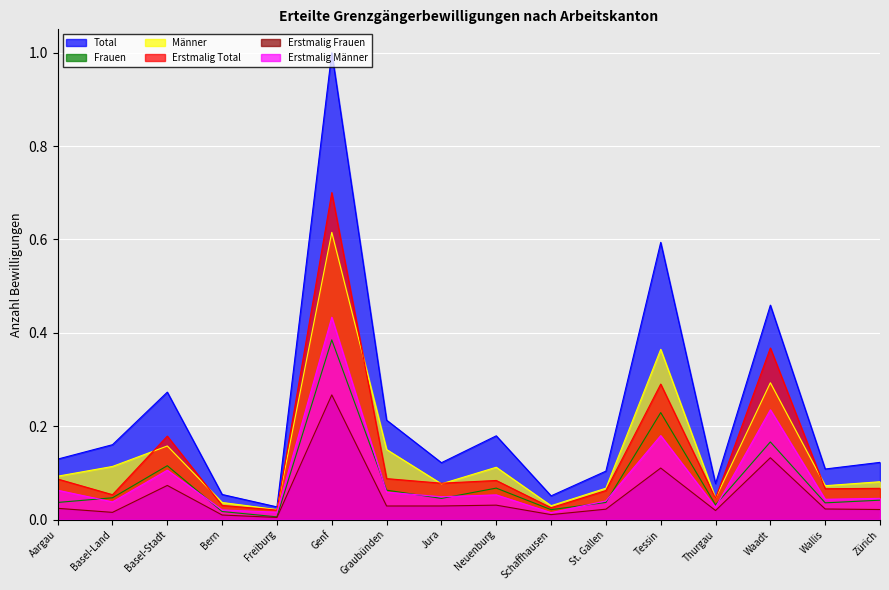

Which series changed the most between Basel-Land and Waadt?

Erstmalig Total